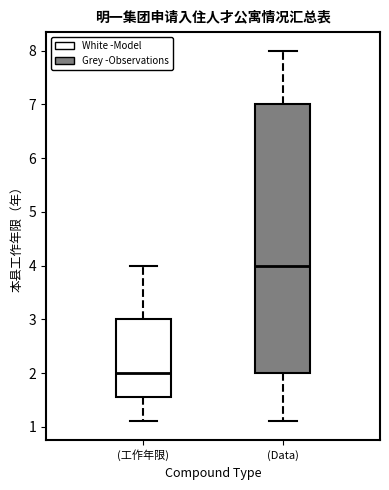

Where does the upper whisker of the box for (工作年限) end on the y-axis? The values are not printed on the chart, so give them approximately, as read against the axis.

4.0